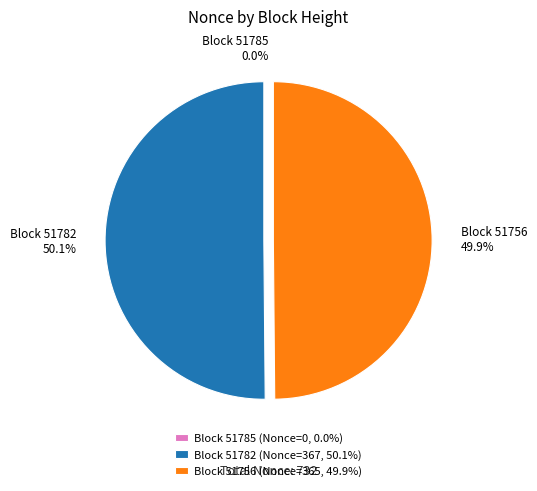

How many segments does this pie chart have?

3